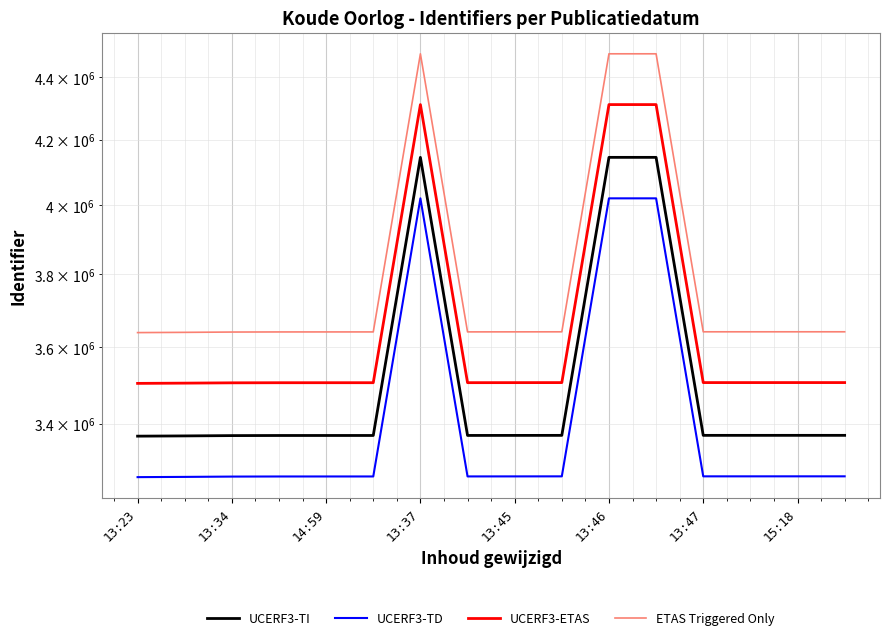

What is the label of the 3rd point from the left?

13:34